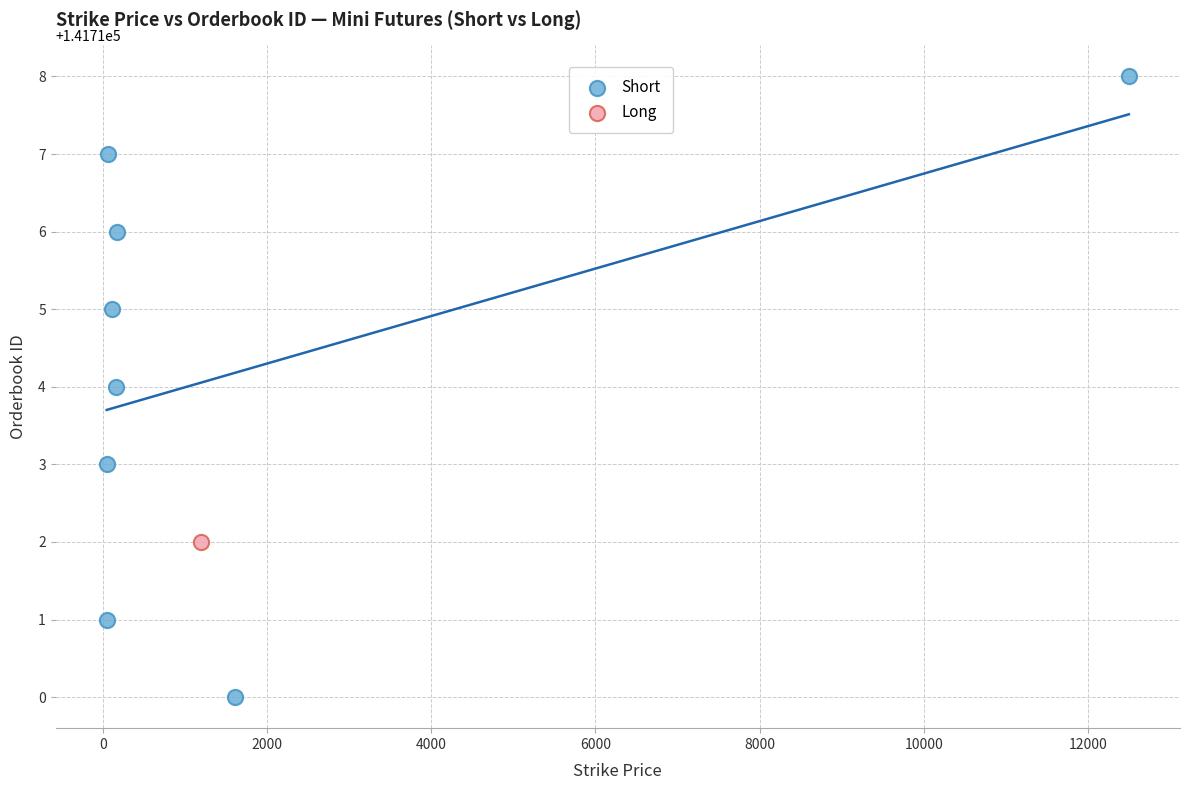

What are all the series names shown in the legend?

Short, Long